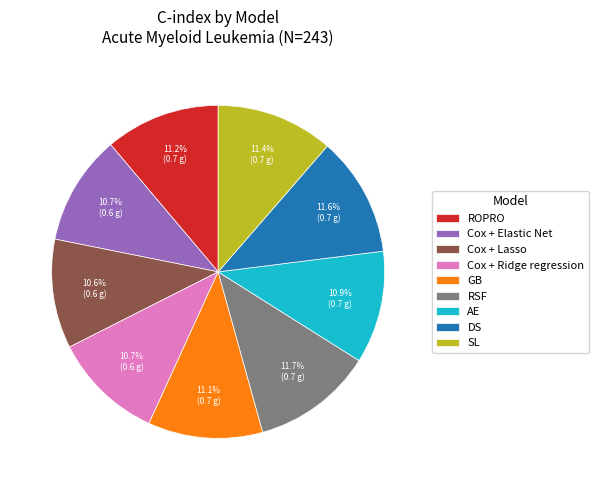

Does any single category account for the majority?

No